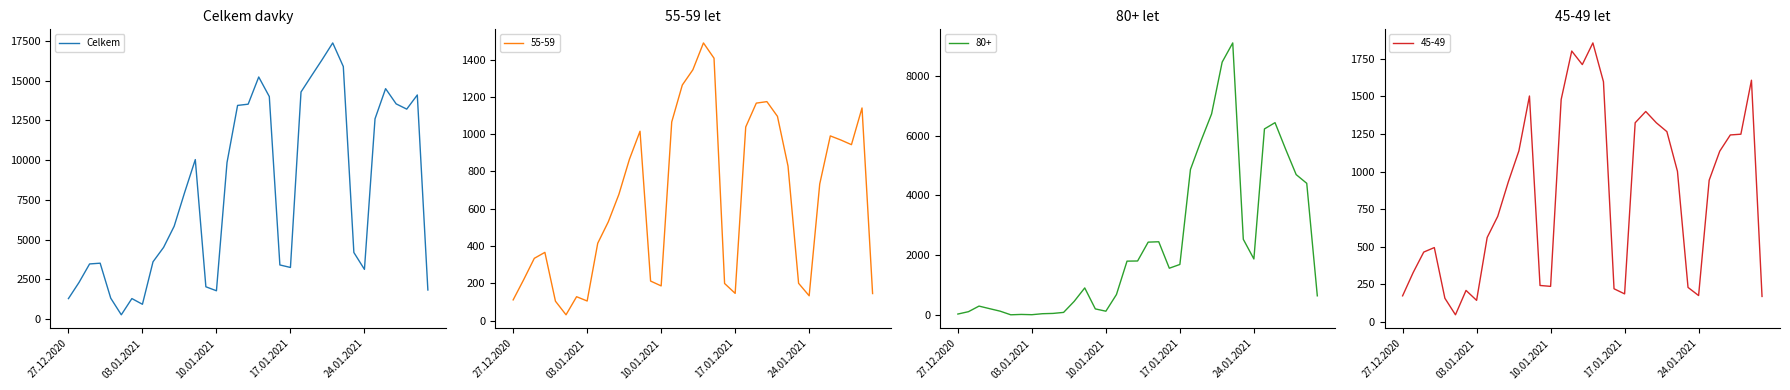

True or false: the data has more than 1 interior local peaks.

True